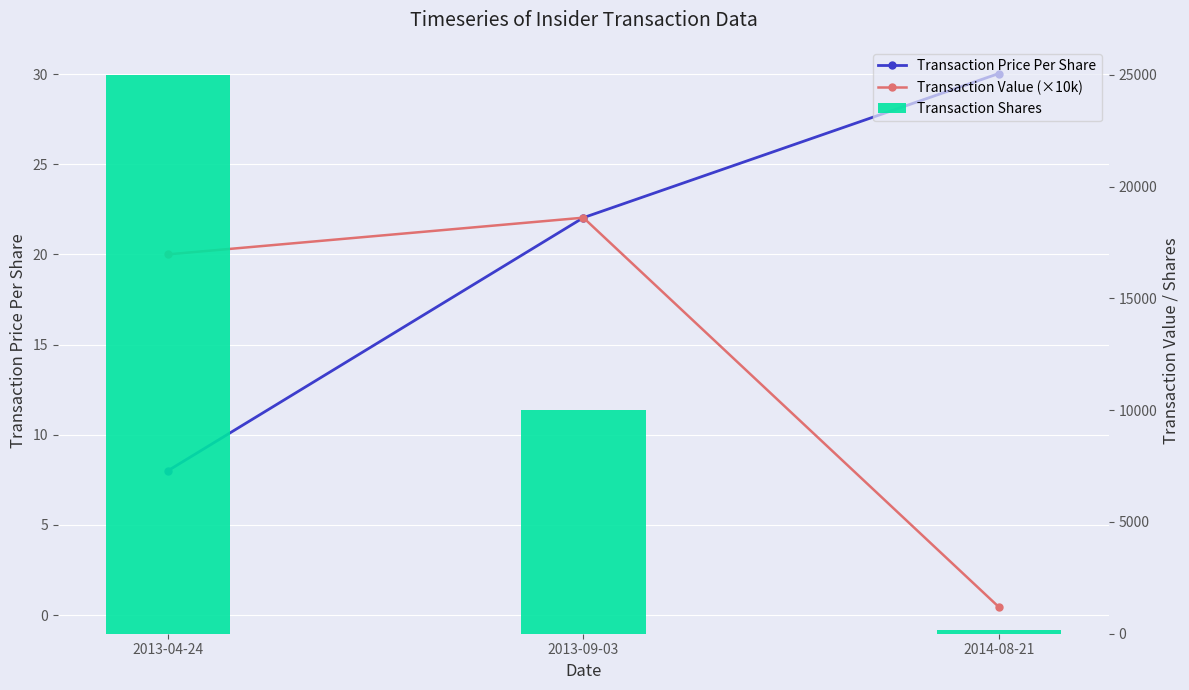

What is the difference between the maximum and minimum values in the Transaction Value (×10k) series?

21.6